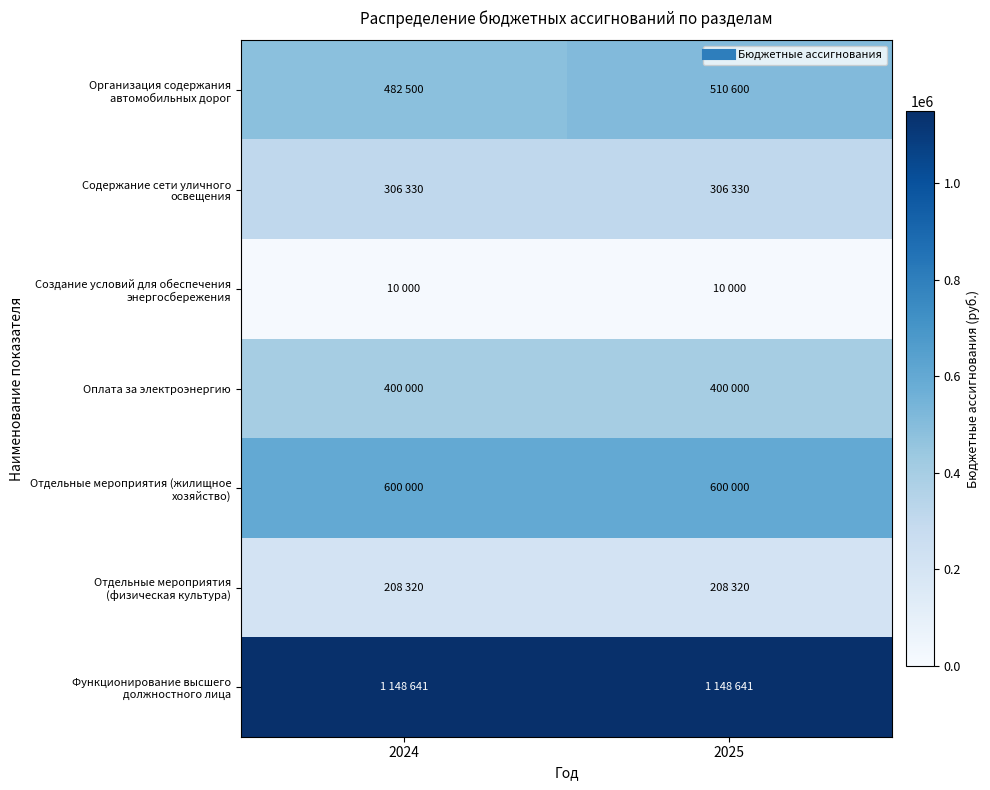

Rank the series at 2024 from lowest to highest value.

Создание условий для обеспечения энергосбережения, Отдельные мероприятия (физическая культура), Содержание сети уличного освещения, Оплата за электроэнергию, Организация содержания автомобильных дорог, Отдельные мероприятия (жилищное хозяйство), Функционирование высшего должностного лица